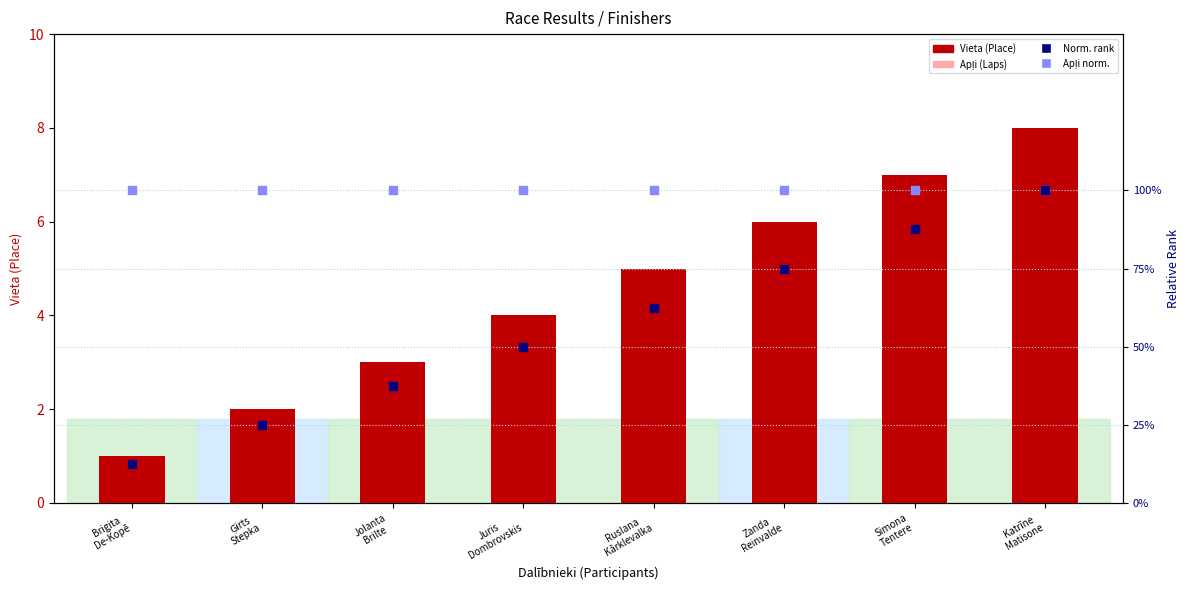

At which category is the sum across all series the highest?

Katrīne
Matisone